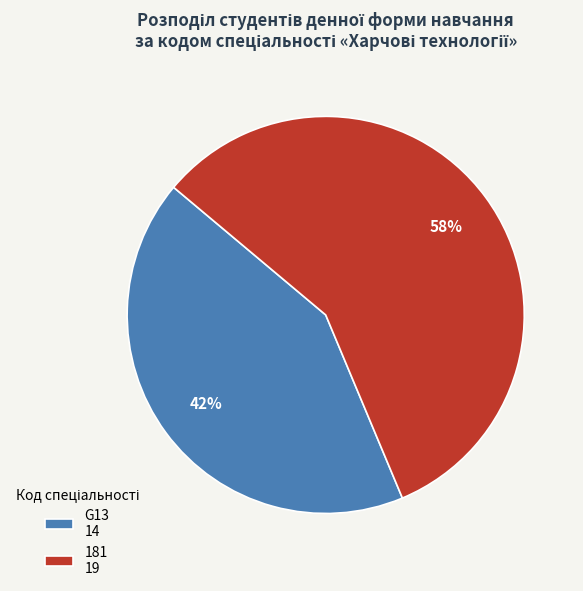

Which slice is the smallest?

G13